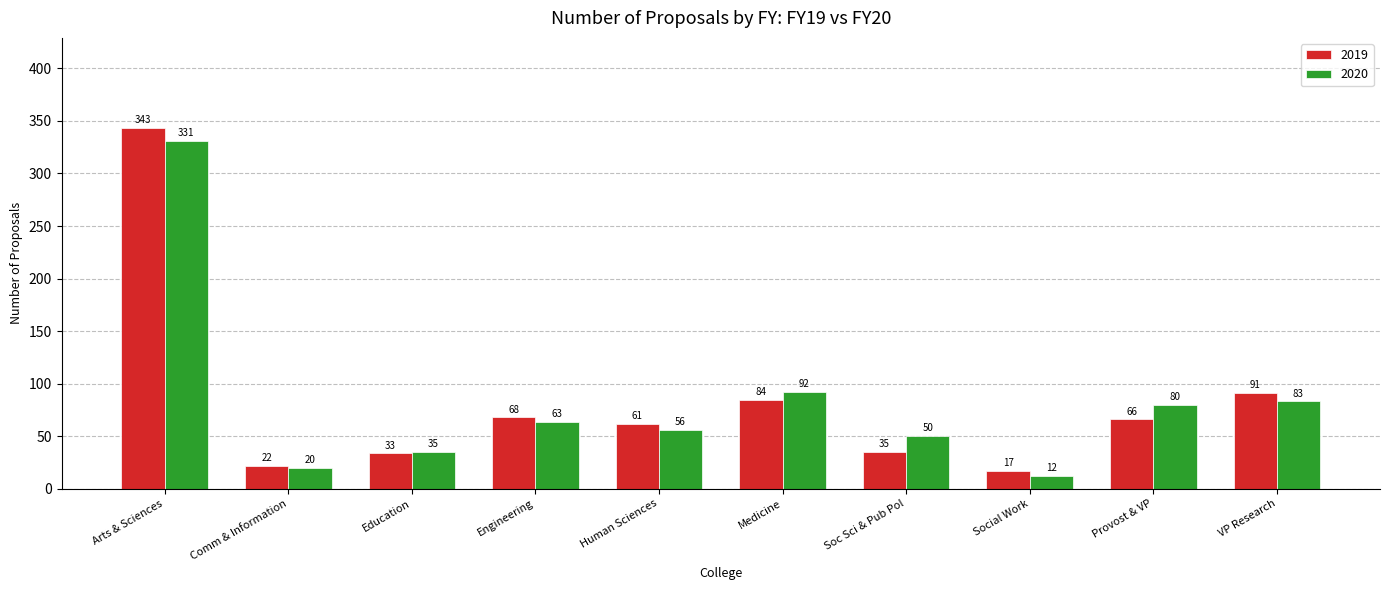

Which category has the highest value across all series?

Arts & Sciences